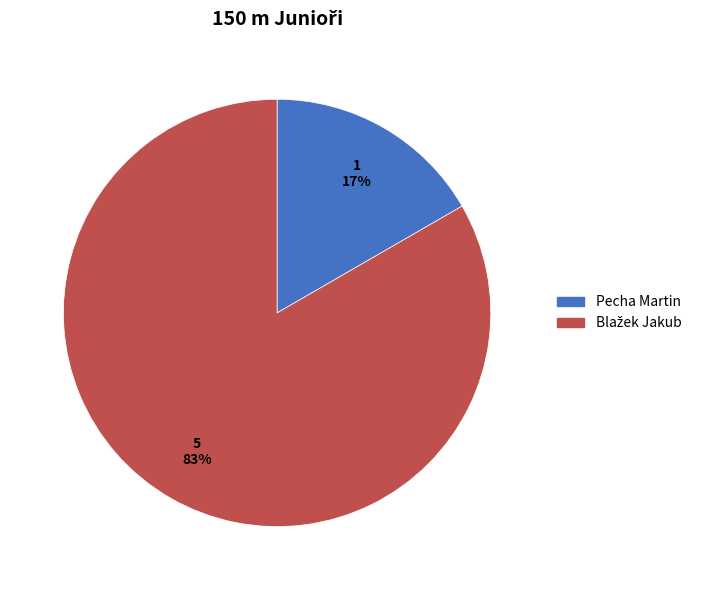

What is the smallest slice in the pie chart?

Pecha Martin